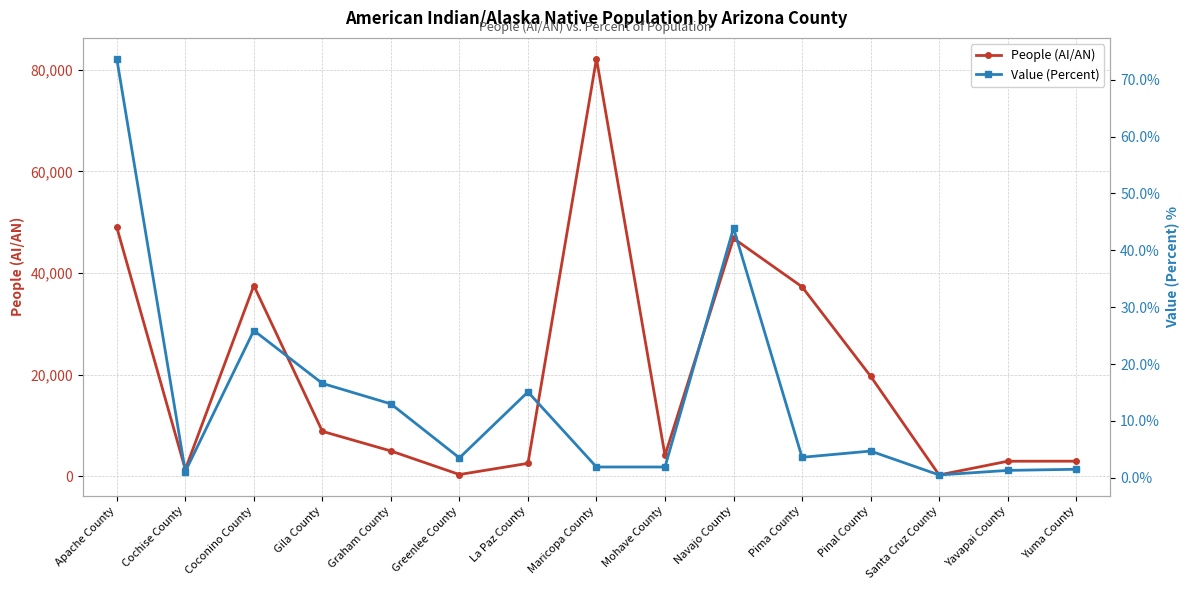

Reading right to left, transcribe all the data shown in this chart.

People (AI/AN): Yuma County=2965.0	Yavapai County=2952.0	Santa Cruz County=252.0	Pinal County=19701.0	Pima County=37296.0	Navajo County=46829.0	Mohave County=4093.0	Maricopa County=82202.0	La Paz County=2538.0	Greenlee County=335.0	Graham County=4976.0	Gila County=8838.0	Coconino County=37533.0	Cochise County=1341.0	Apache County=49011.0
Value (Percent): Yuma County=1.5	Yavapai County=1.3	Santa Cruz County=0.5	Pinal County=4.7	Pima County=3.6	Navajo County=43.9	Mohave County=1.9	Maricopa County=1.9	La Paz County=15.1	Greenlee County=3.5	Graham County=13.0	Gila County=16.6	Coconino County=25.9	Cochise County=1.1	Apache County=73.7